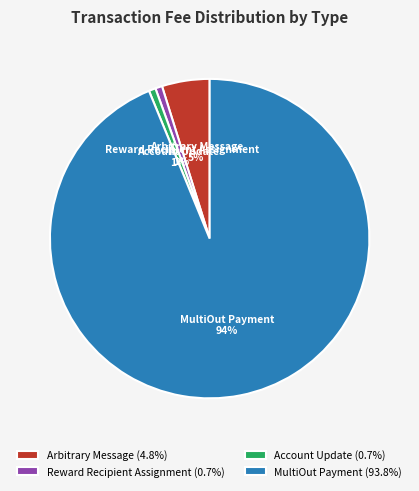

Combined, do Account Update and MultiOut Payment account for over 50%?

Yes